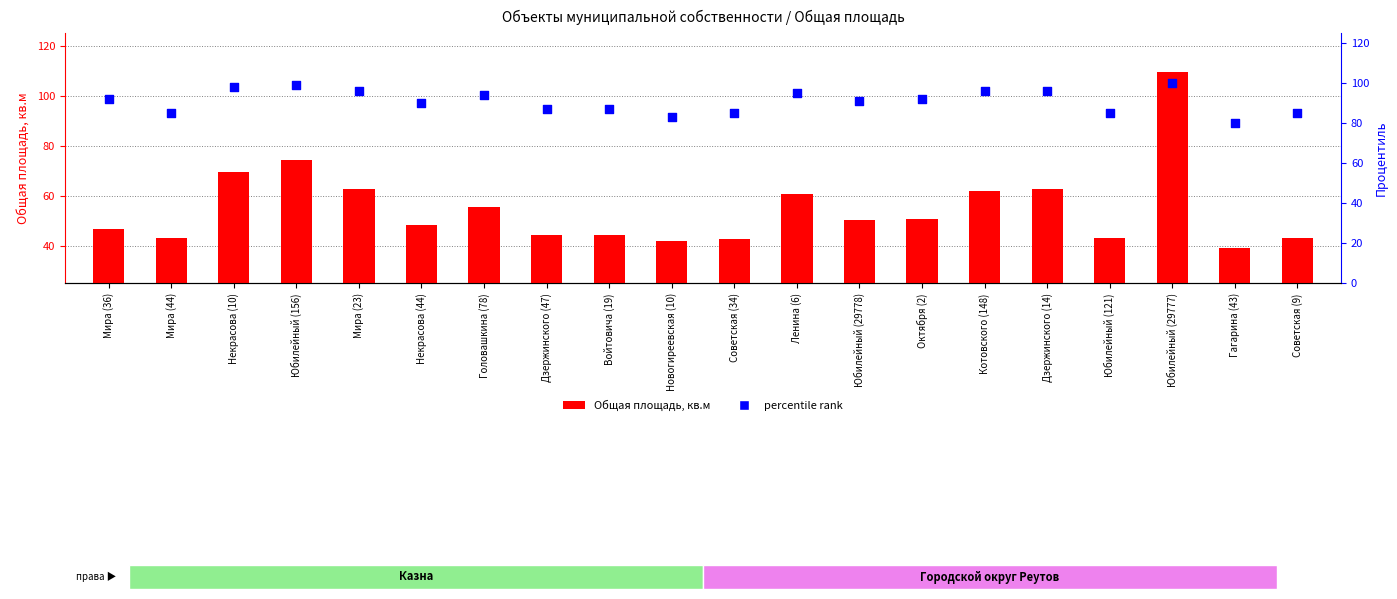

What are all the series names shown in the legend?

Общая площадь, кв.м, percentile rank